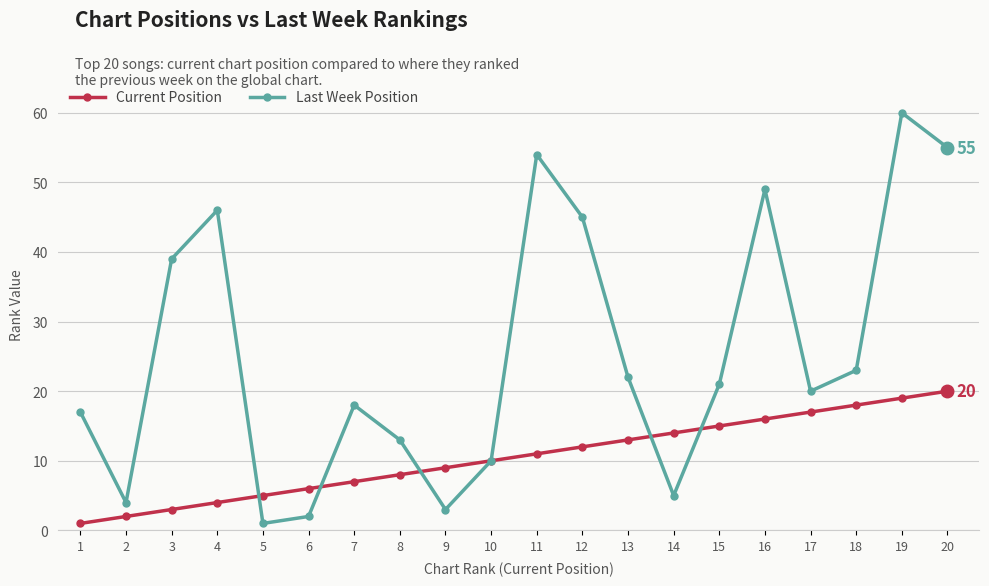

Which series has the largest total across all categories?

Last Week Position